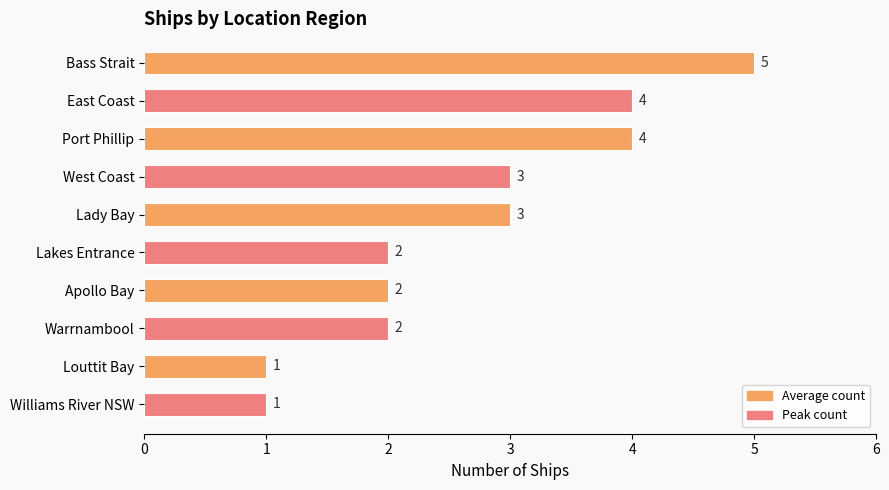

What is the label of the 6th bar from the top?

Lakes Entrance